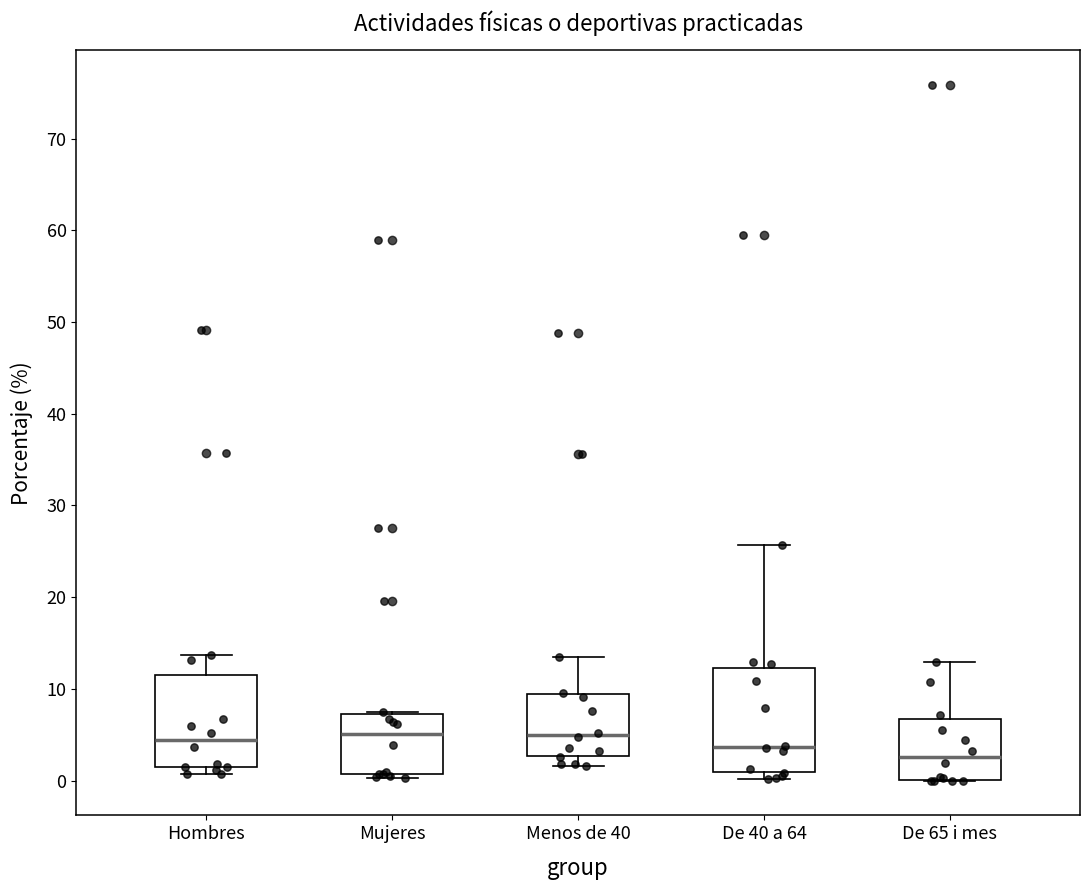

Reading left to right, transcribe this box plot: for each box, give where its median line is, the range the box spans, and where its two whiskers end, as read against the y-axis. The values are not printed on the chart, so give them approximately, as read against the axis.

Hombres: median 4, box 1 to 12, whiskers 1 (just below the box's lower edge) to 14
Mujeres: median 5, box 1 to 7, whiskers 0 to 7
Menos de 40: median 5, box 3 to 9, whiskers 2 to 13
De 40 a 64: median 4, box 1 to 12, whiskers 0 to 26
De 65 i mes: median 3, box 0 to 7, whiskers 0 to 13